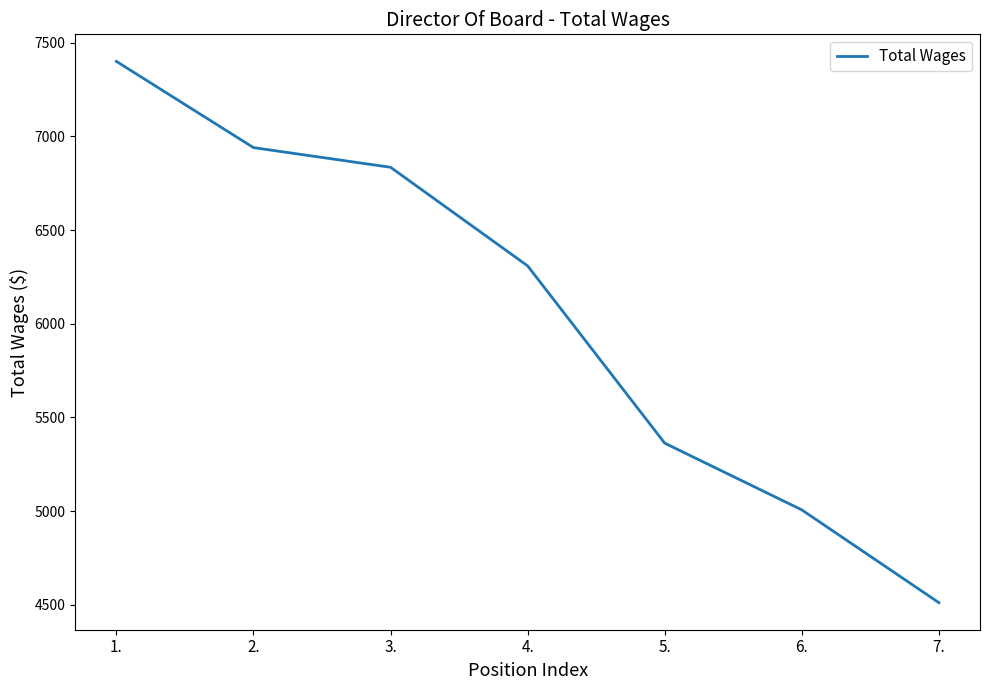

True or false: the data shows 7400 at 1..

True